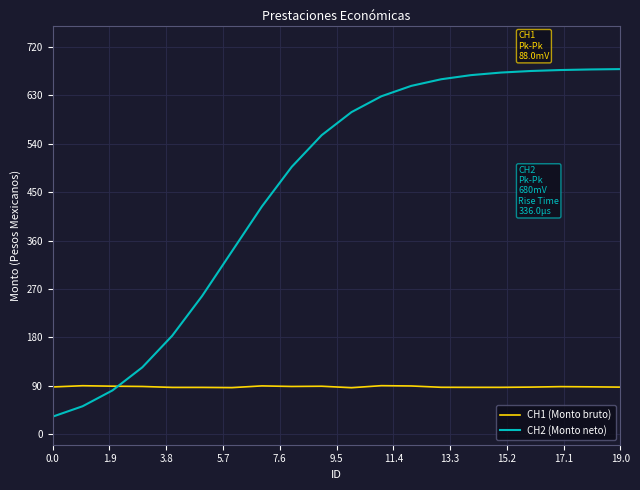

Which series ends up on top after the final intersection of CH1 (Monto bruto) and CH2 (Monto neto)?

CH2 (Monto neto)